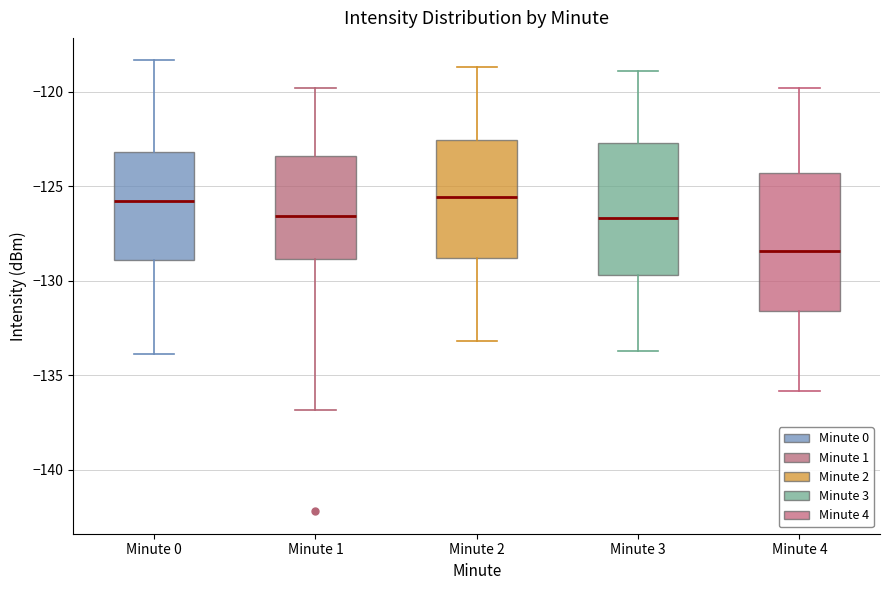

Reading left to right, read every box against the y-axis: the position of its median line, the range the box covers, and the ends of its whiskers. The values are not printed on the chart, so give them approximately, as read against the axis.

Minute 0: median -126.0, box -129.0 to -123.0, whiskers -134.0 to -118.5
Minute 1: median -126.5, box -129.0 to -123.5, whiskers -137.0 to -120.0
Minute 2: median -125.5, box -129.0 to -122.5, whiskers -133.0 to -118.5
Minute 3: median -126.5, box -129.5 to -122.5, whiskers -133.5 to -119.0
Minute 4: median -128.5, box -131.5 to -124.5, whiskers -136.0 to -120.0